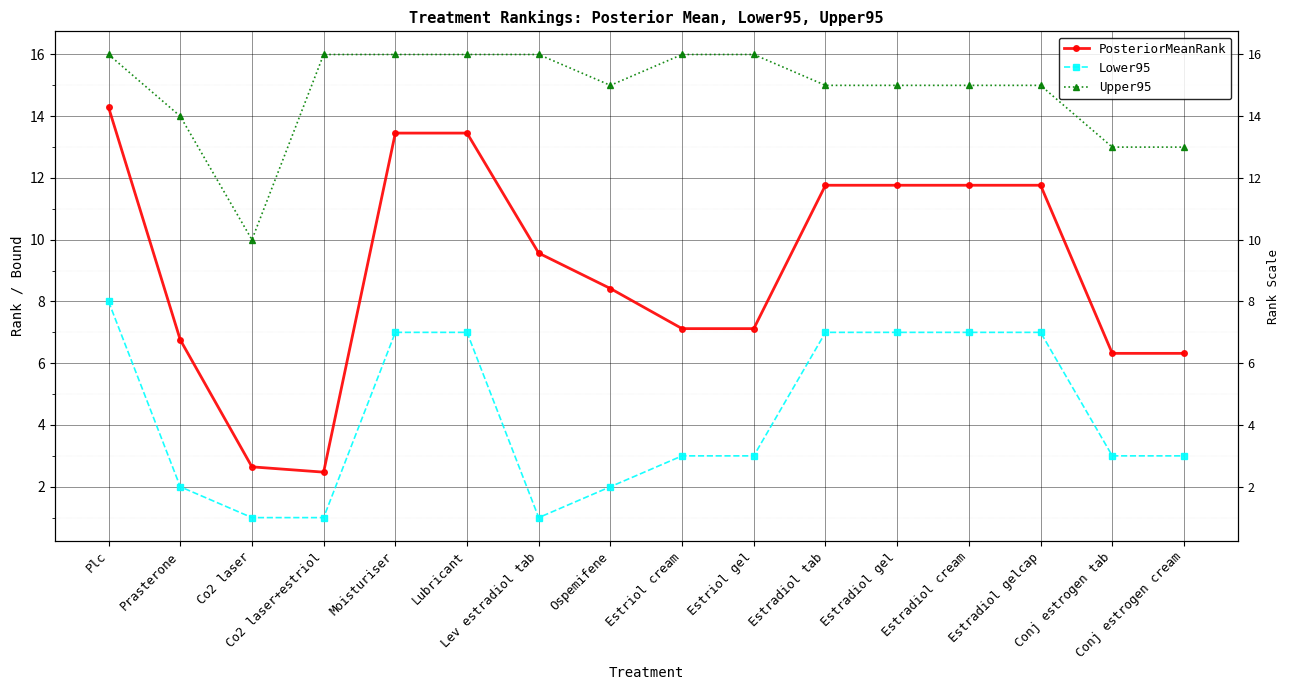

Which label corresponds to the smallest value in the chart?

Co2 laser